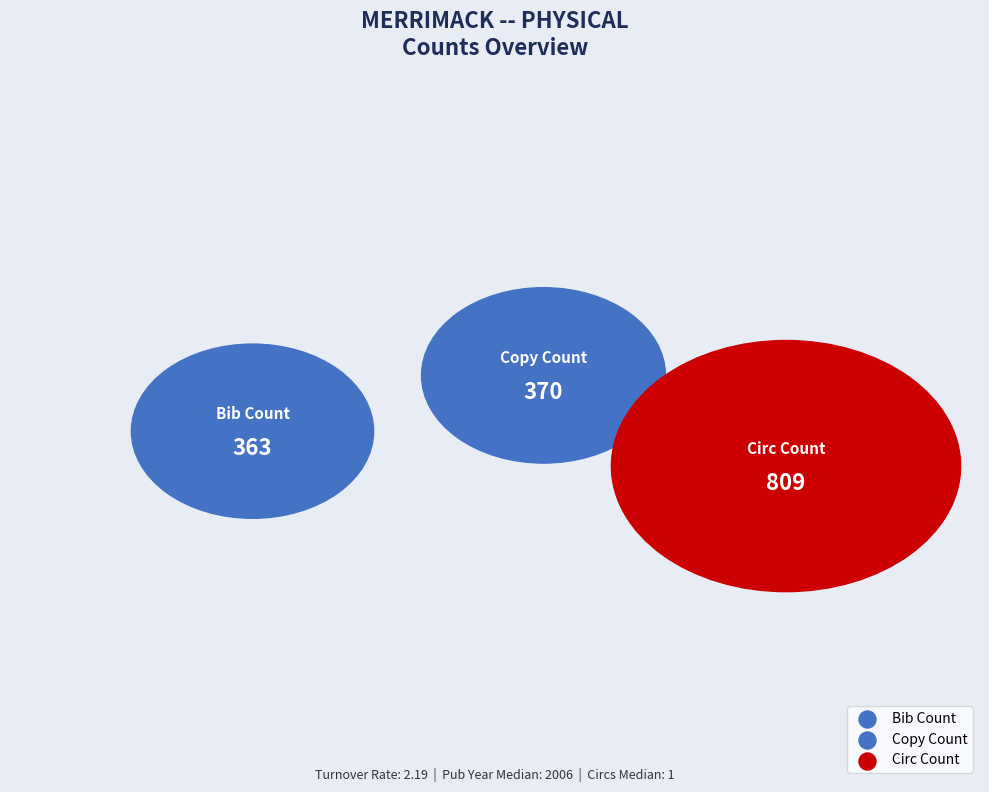

The Bib Count slice represents 24% of the pie. True or false?

True